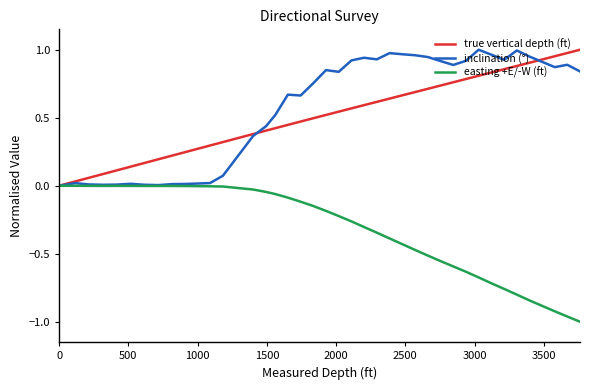

What is the greatest value displayed?

1.0